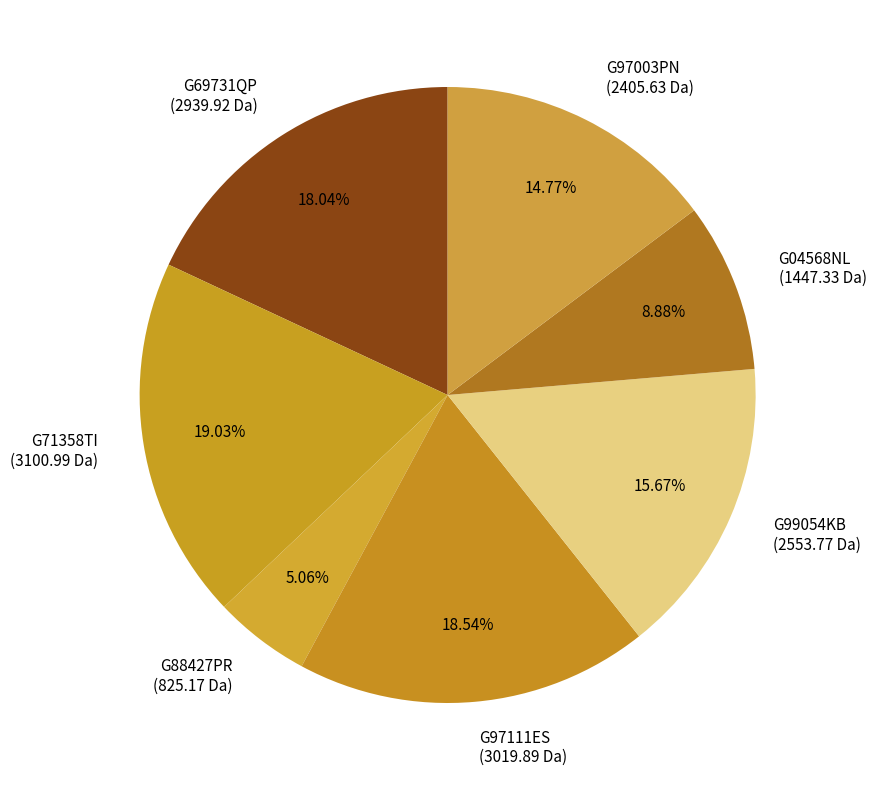

What is the smallest slice in the pie chart?

G88427PR